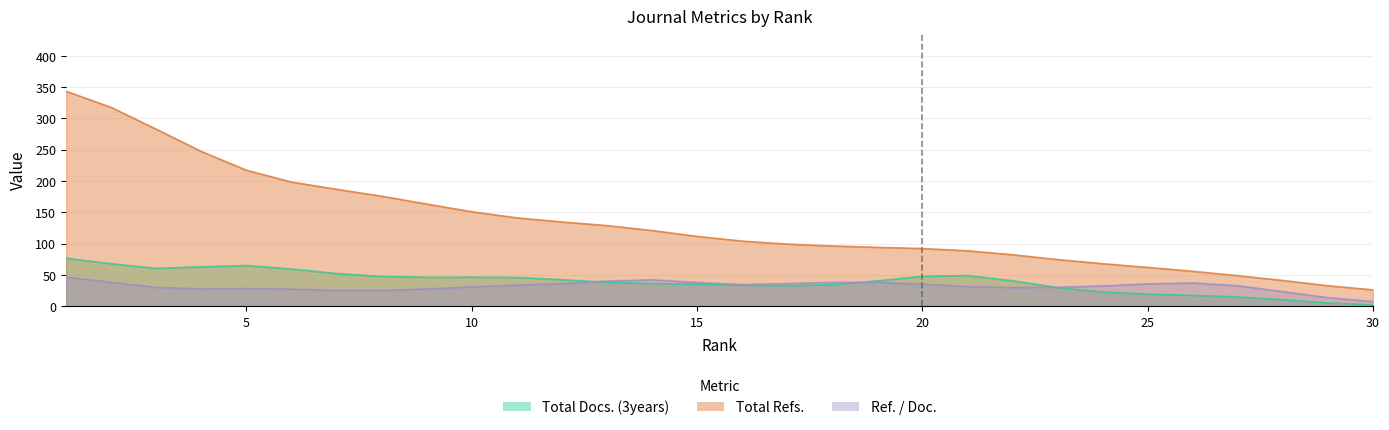

List the series in order of their peak value, highest first.

Total Refs., Total Docs. (3years), Ref. / Doc.